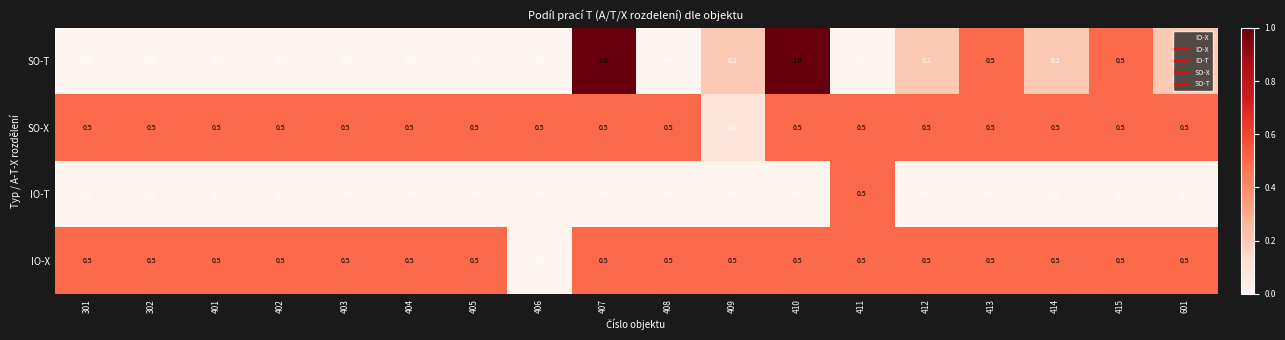

What is the total value across all series at 404?

1.0